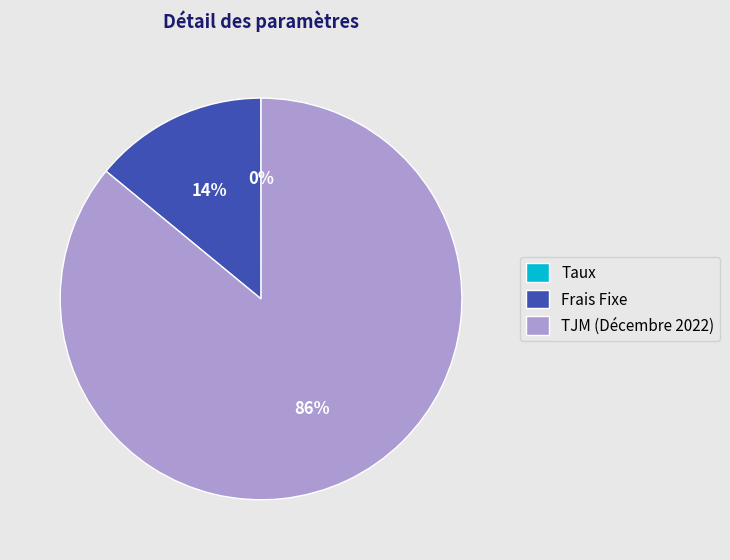

Is it true that TJM (Décembre 2022) is 73% of the pie?

False